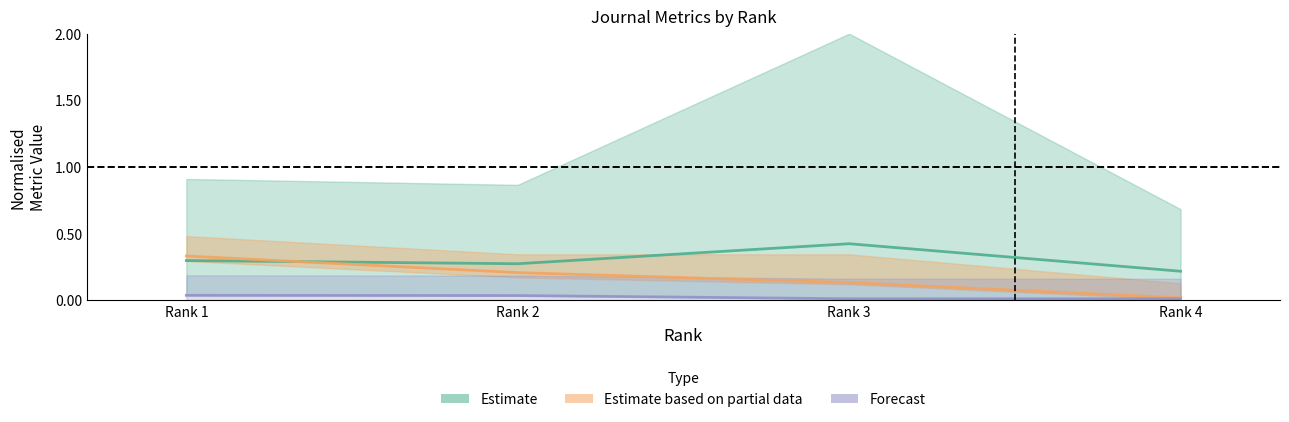

Does the chart display data point markers on the line(s)?

No